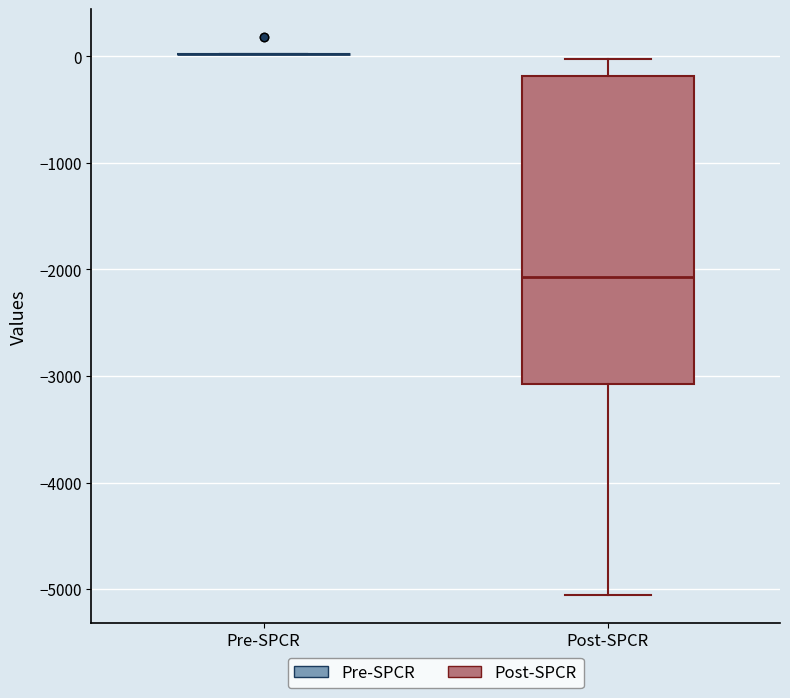

Reading left to right, transcribe this box plot: for each box, give where its median line is, the range the box spans, and where its two whiskers end, as read against the y-axis. The values are not printed on the chart, so give them approximately, as read against the axis.

Pre-SPCR: box collapsed to a line at 0, whiskers 0 to 0
Post-SPCR: median -2100, box -3100 to -200, whiskers -5100 to 0